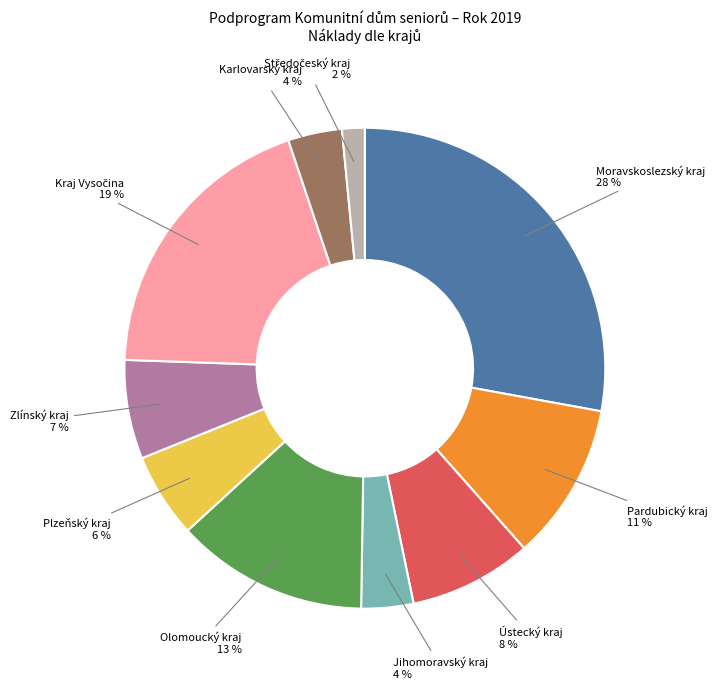

To the nearest percent, what is the average slice percentage?

10%